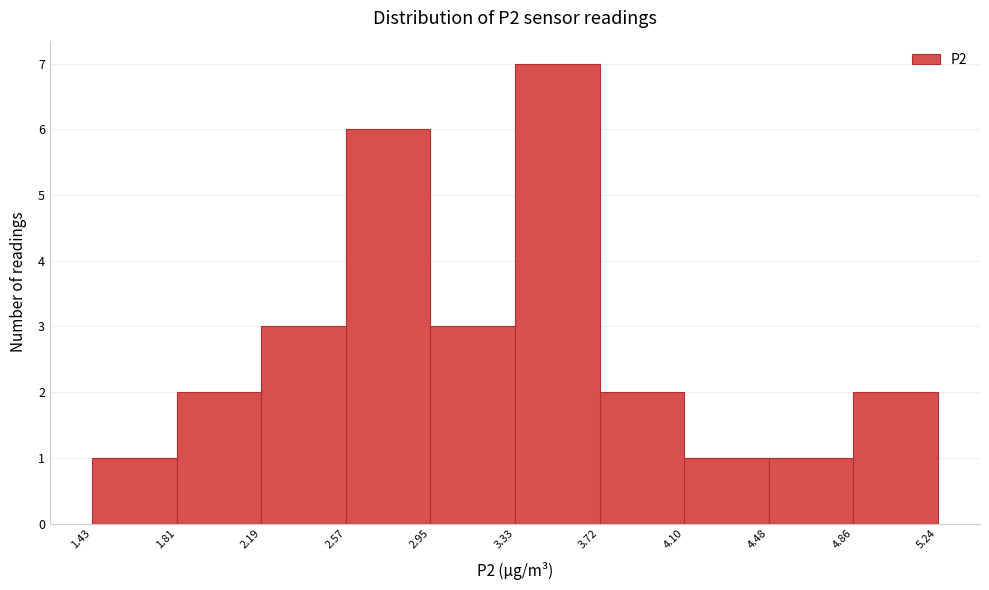

Over which range of the x-axis is the bar tallest?

3.33 to 3.72